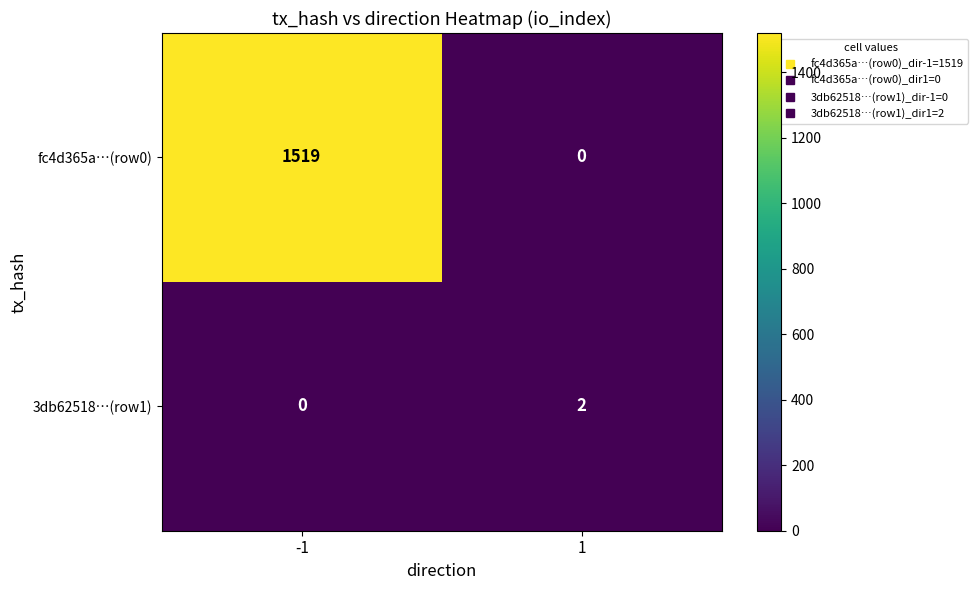

Rank the categories by fc4d365a…(row0) value from highest to lowest.

-1, 1